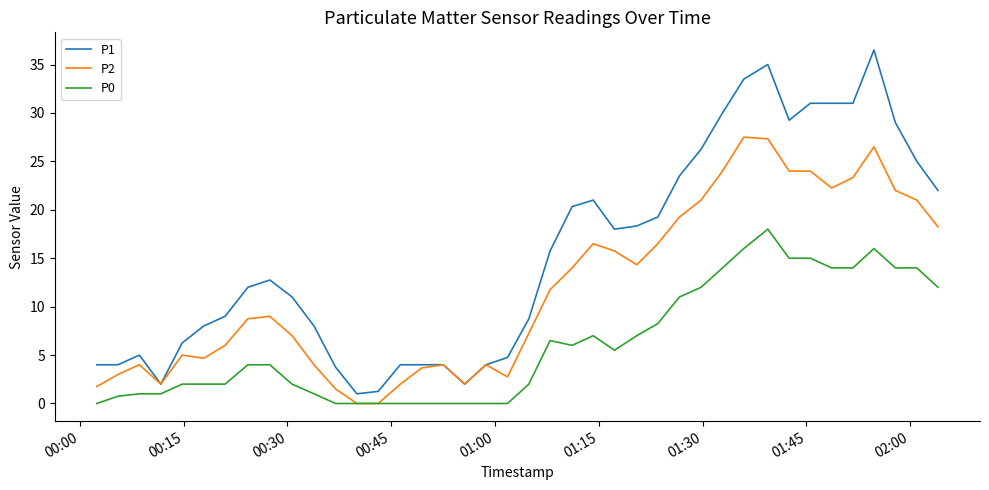

At how many categories does at least one series exceed 23?

12